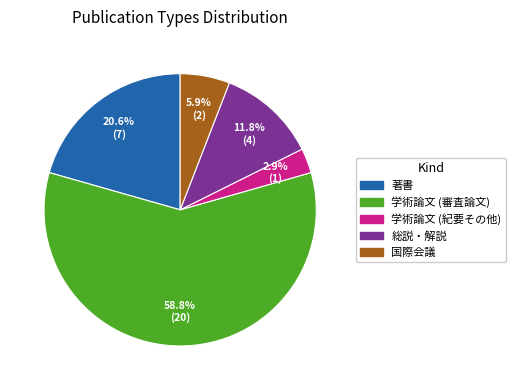

What is the ratio of the value at 著書 to the value at 国際会議?

3.5